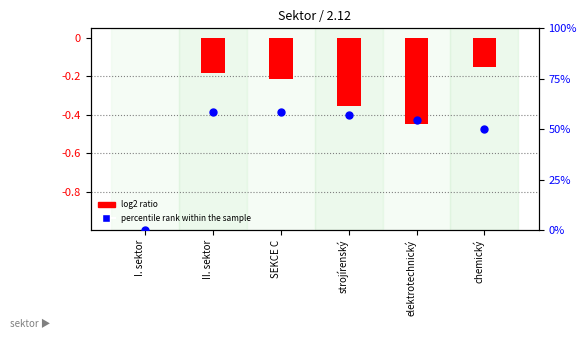

Which series contains the highest Y value?

percentile rank within the sample